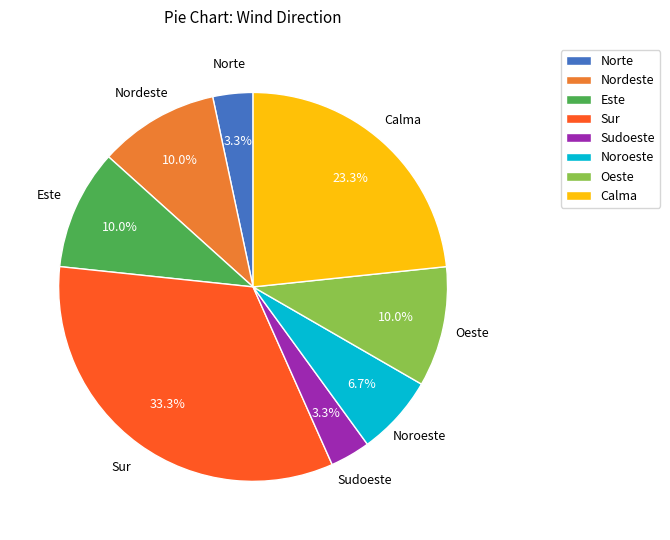

To the nearest percent, what is the difference between the largest and smallest slice percentages?

30%